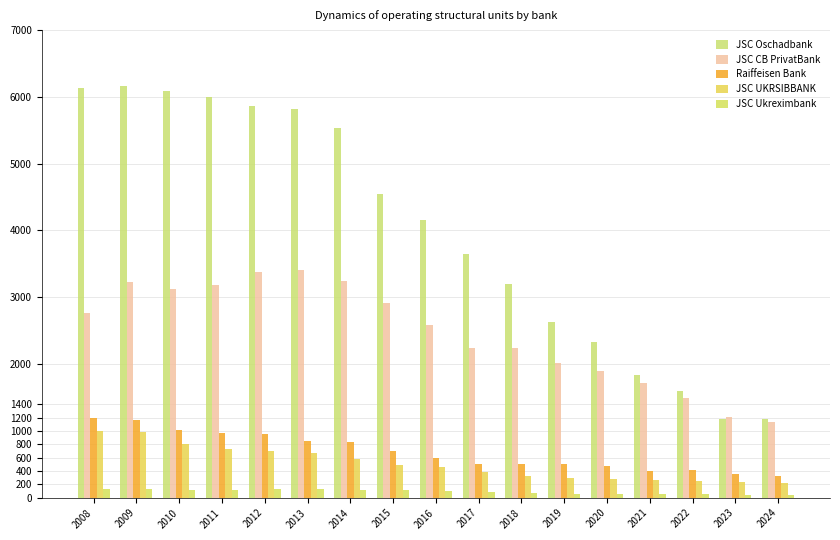

The JSC Oschadbank series shows 2630 at 2019. True or false?

True